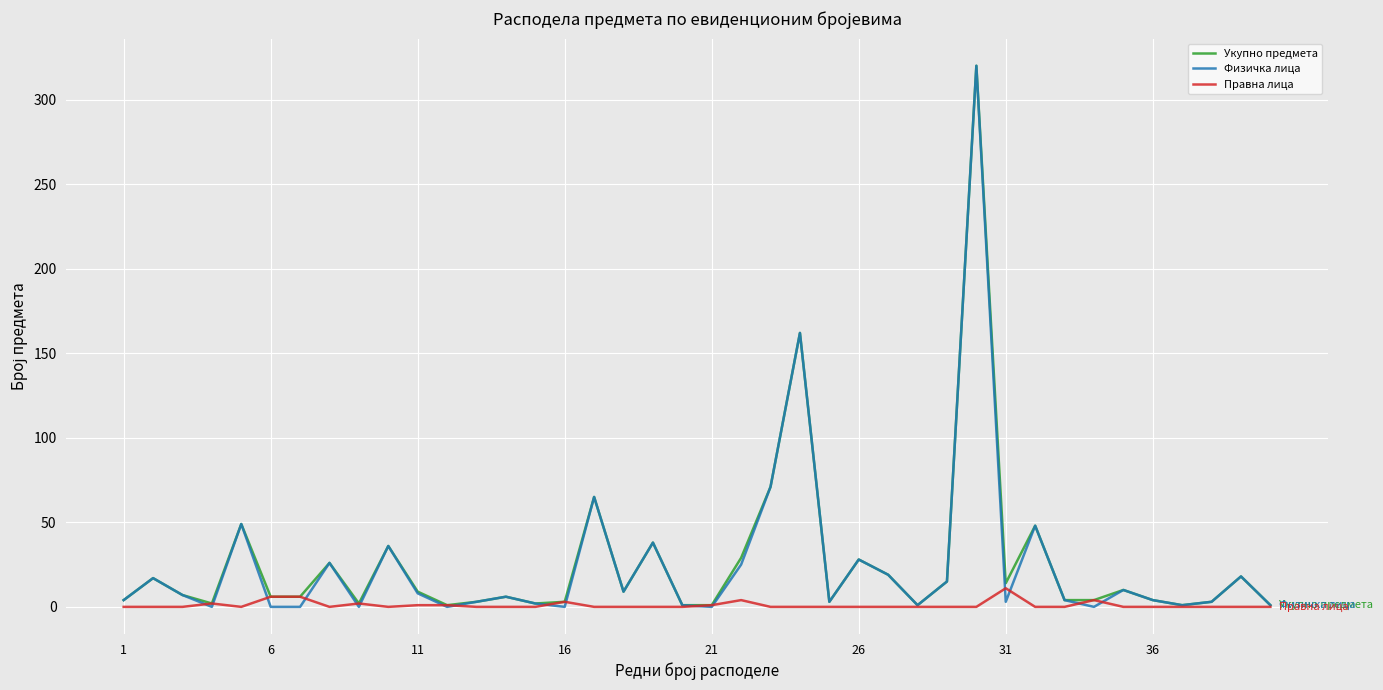

Which series has the widest spread of values?

Физичка лица